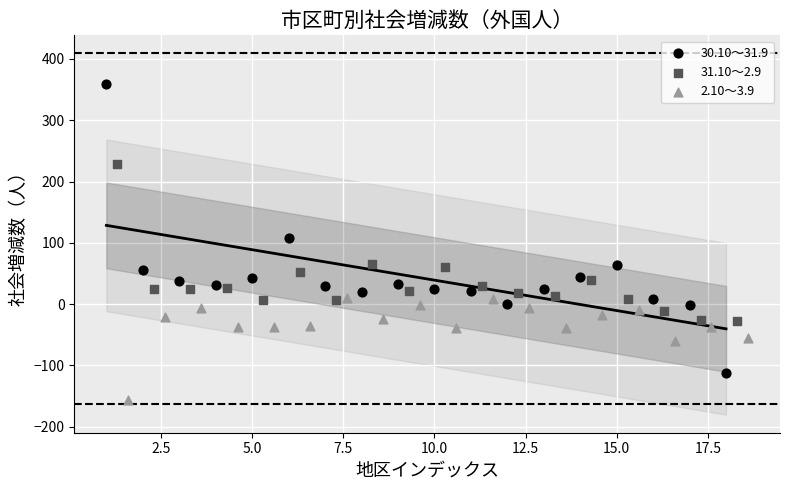

Which series reaches the maximum Y coordinate?

30.10～31.9